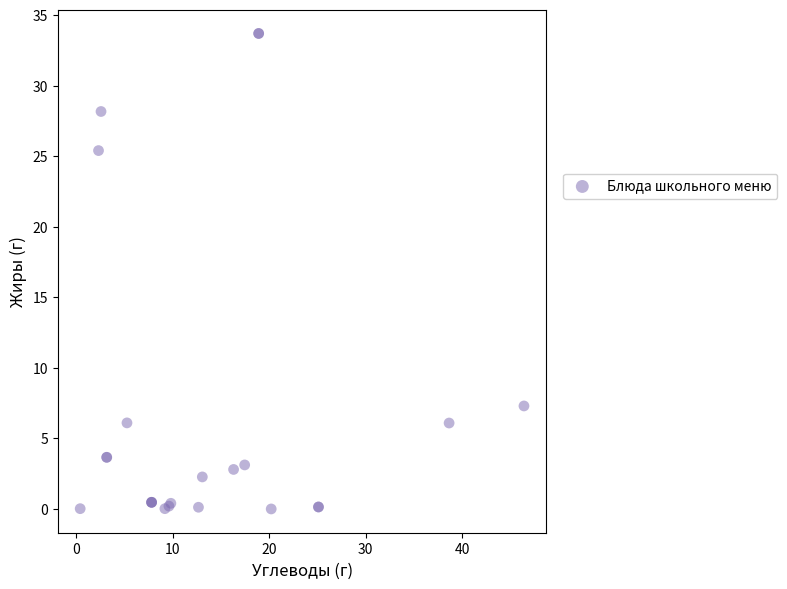

What Y value in the scatter plot is closest to 16?

7.3